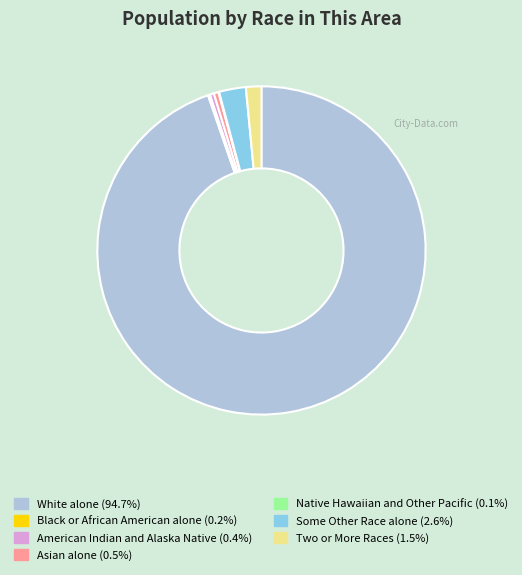

Between White alone and American Indian and Alaska Native, which is larger?

White alone